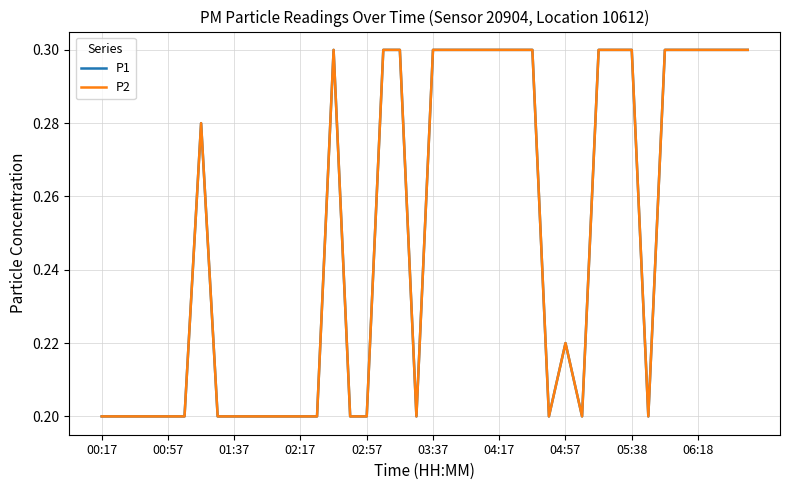

Does the chart have visible grid lines?

Yes